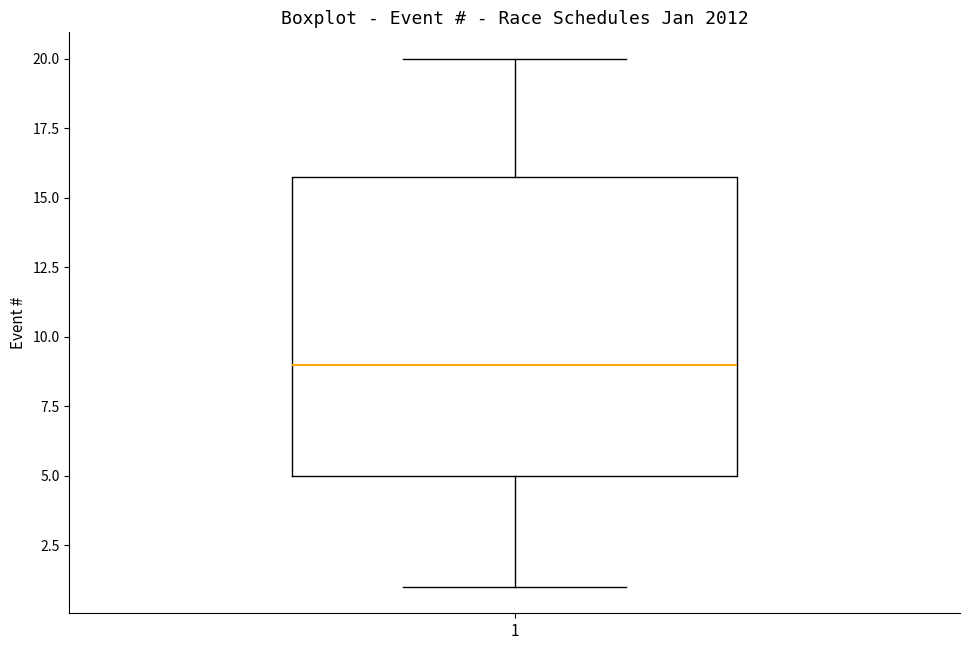

Transcribe this box plot: give where the median line is, the range the box spans, and where the two whiskers end, as read against the y-axis. The values are not printed on the chart, so give them approximately, as read against the axis.

median 9, box 5 to 16, whiskers 1 to 20